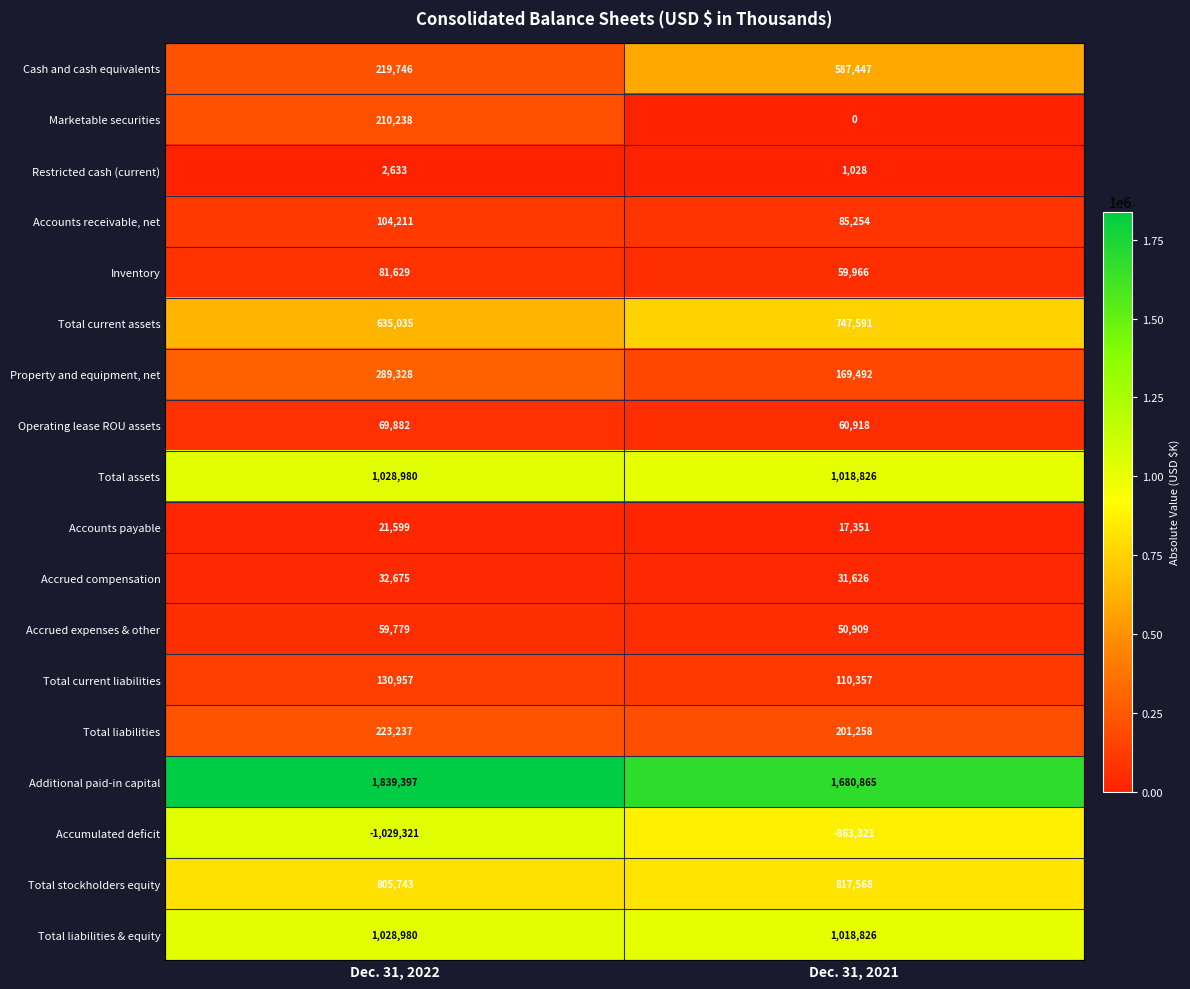

What is the smallest value displayed?

-1029321